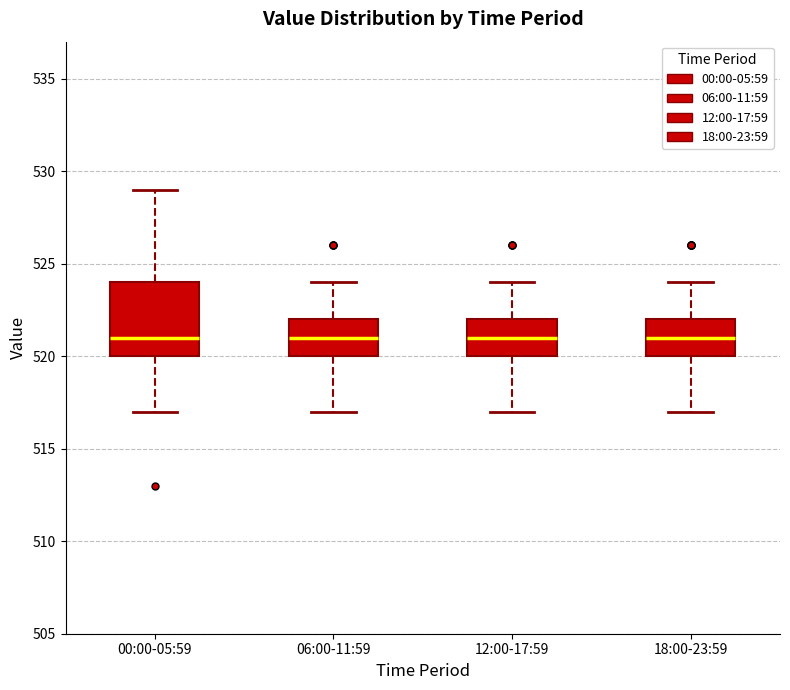

Reading left to right, transcribe this box plot: for each box, give where its median line is, the range the box spans, and where its two whiskers end, as read against the y-axis. The values are not printed on the chart, so give them approximately, as read against the axis.

00:00-05:59: median 521, box 520 to 524, whiskers 517 to 529
06:00-11:59: median 521, box 520 to 522, whiskers 517 to 524
12:00-17:59: median 521, box 520 to 522, whiskers 517 to 524
18:00-23:59: median 521, box 520 to 522, whiskers 517 to 524